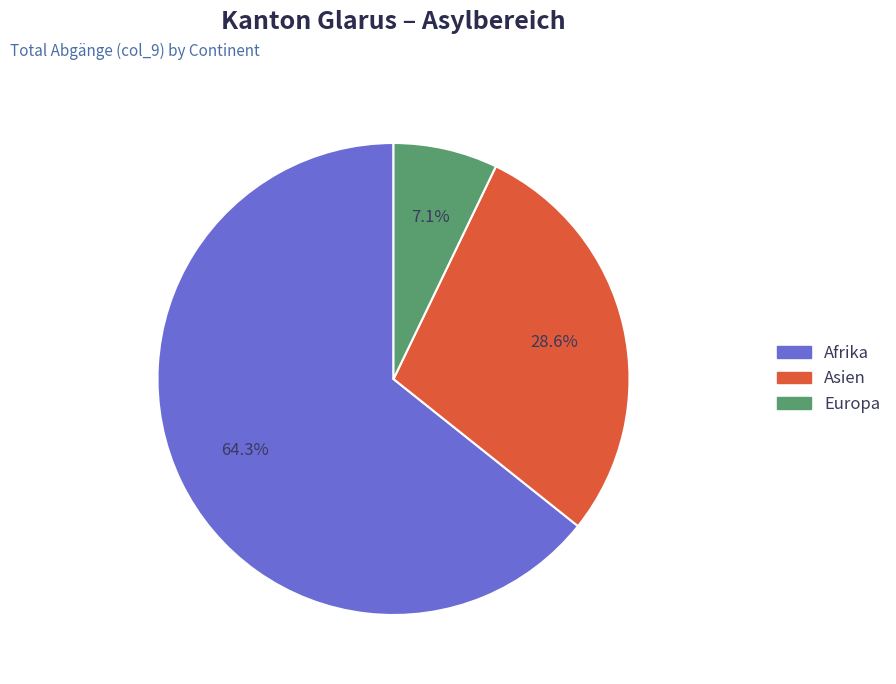

Rank the categories by value from highest to lowest.

Afrika, Asien, Europa